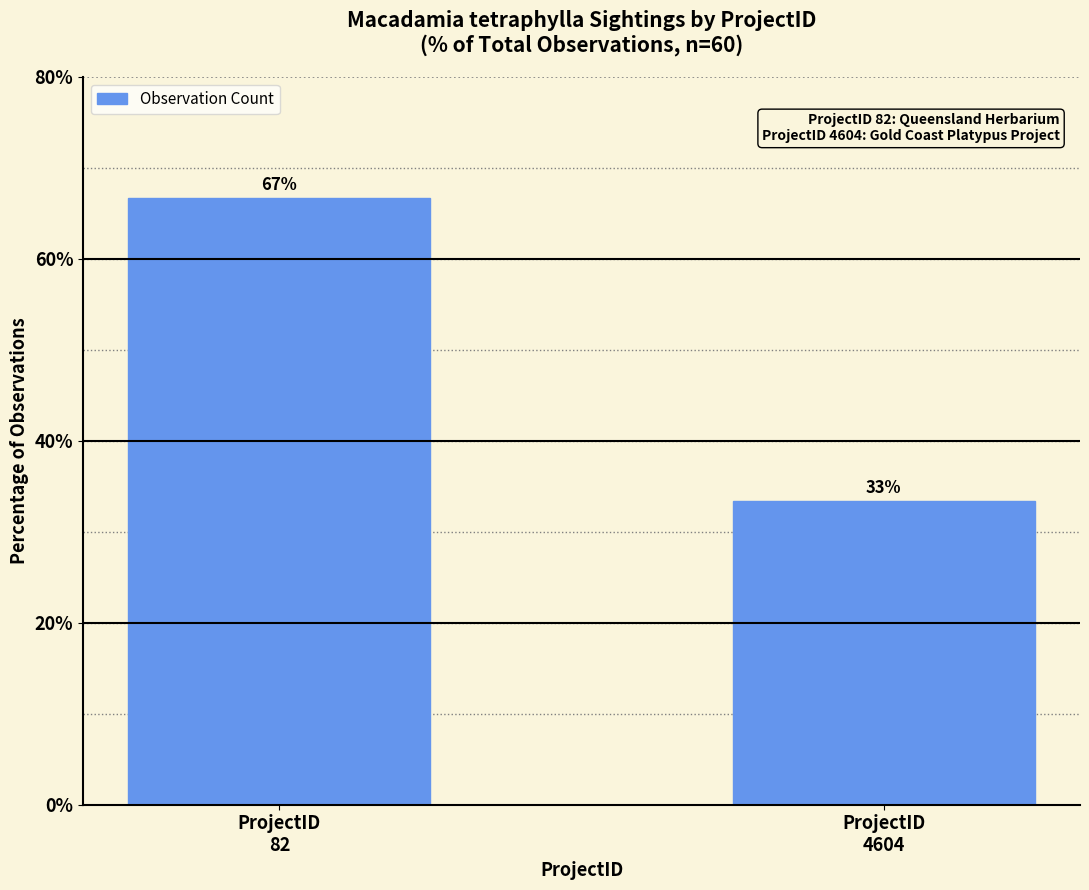

What is the value of the 2nd bar from the left?

33.3